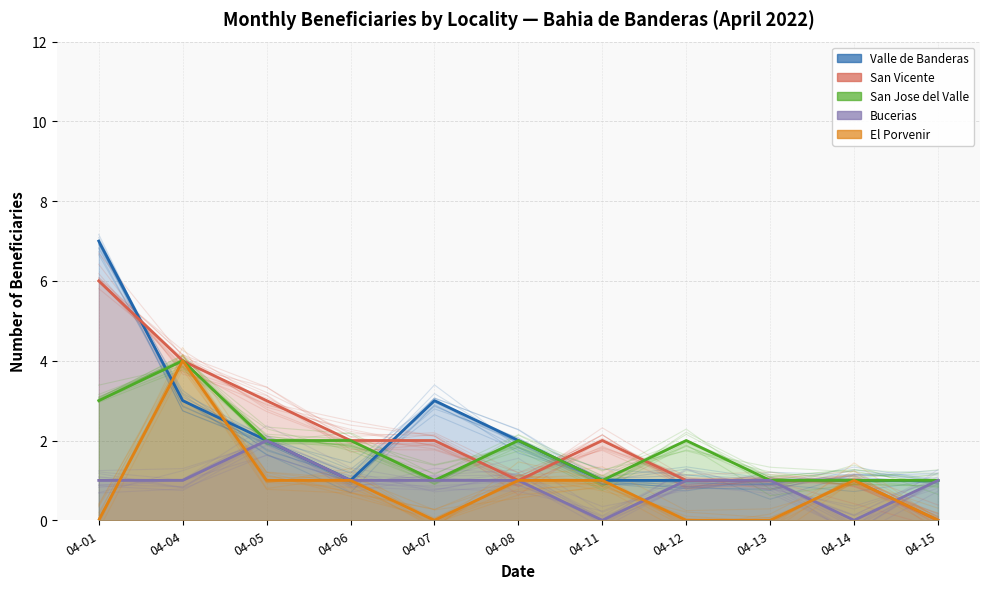

The value of Valle de Banderas at 04-13 is 1. True or false?

True